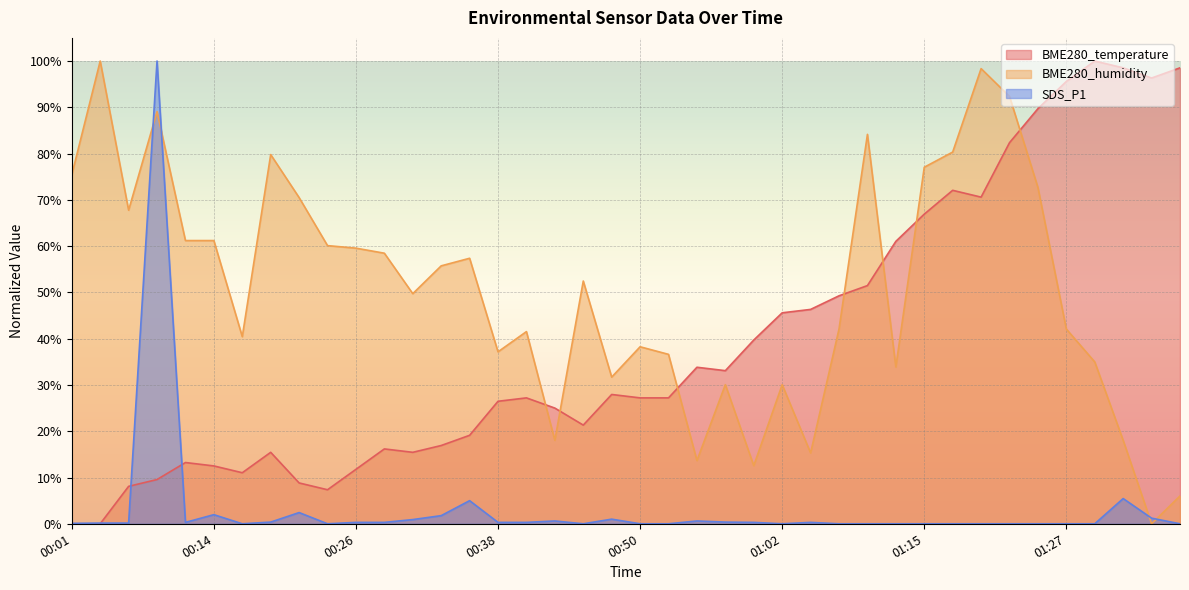

What is the difference between the highest and lowest values at 00:31?

48.8